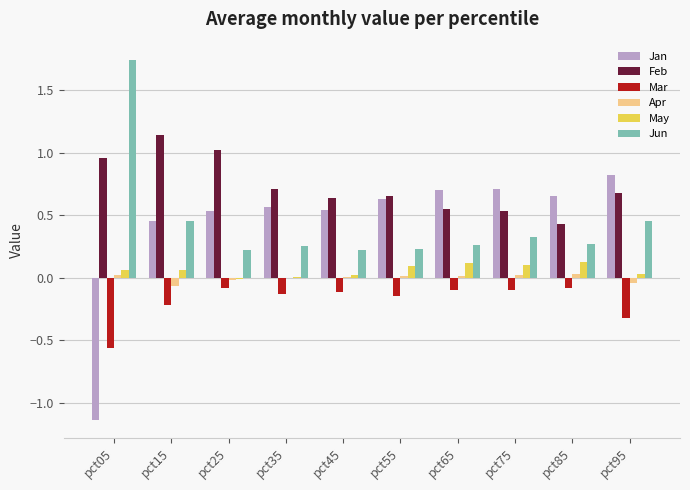

The value of Apr at pct75 is 0.0. True or false?

True